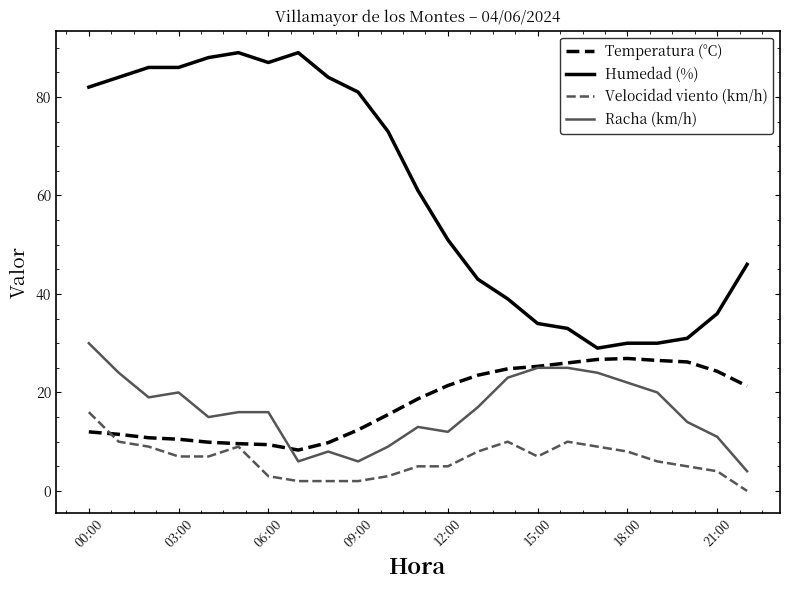

What are all the series names shown in the legend?

Temperatura (°C), Humedad (%), Velocidad viento (km/h), Racha (km/h)